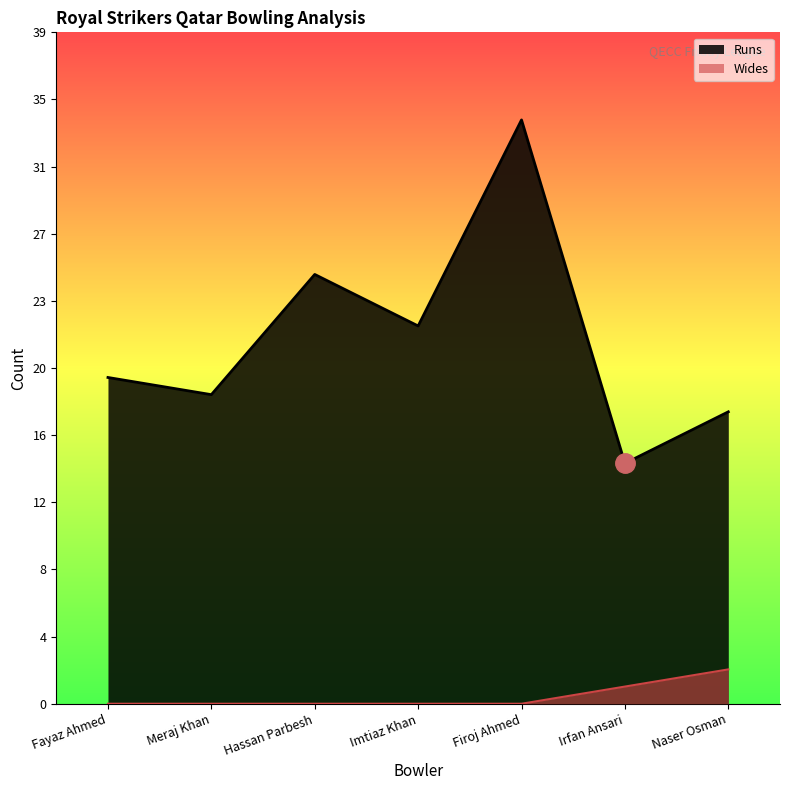

At which category does Runs reach its first local valley?

Meraj Khan